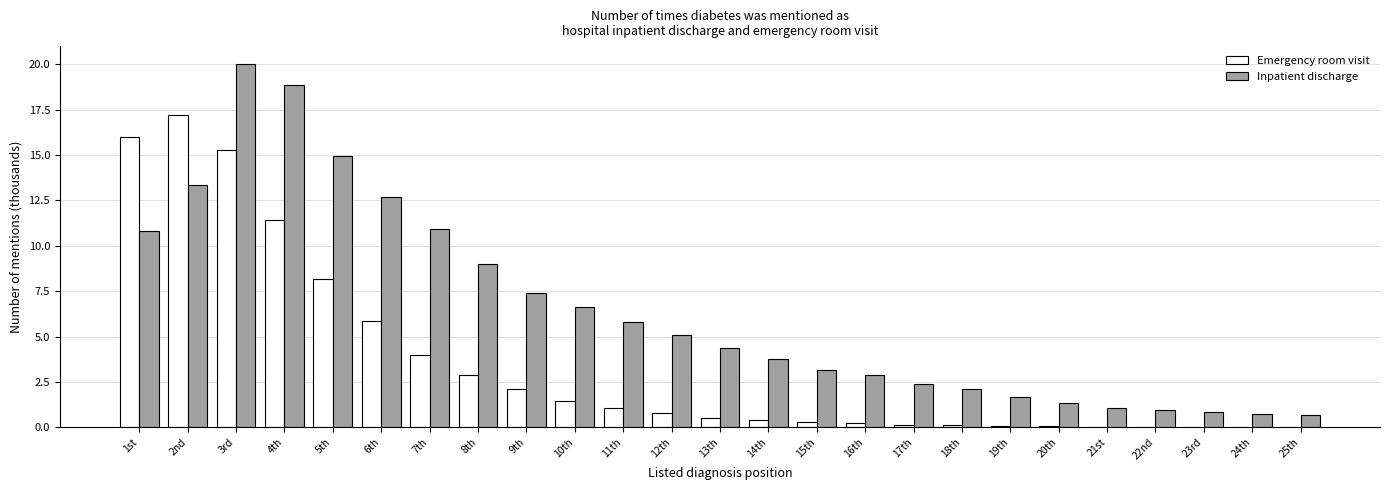

True or false: Inpatient discharge has a value of 2.1 at 18th.

True